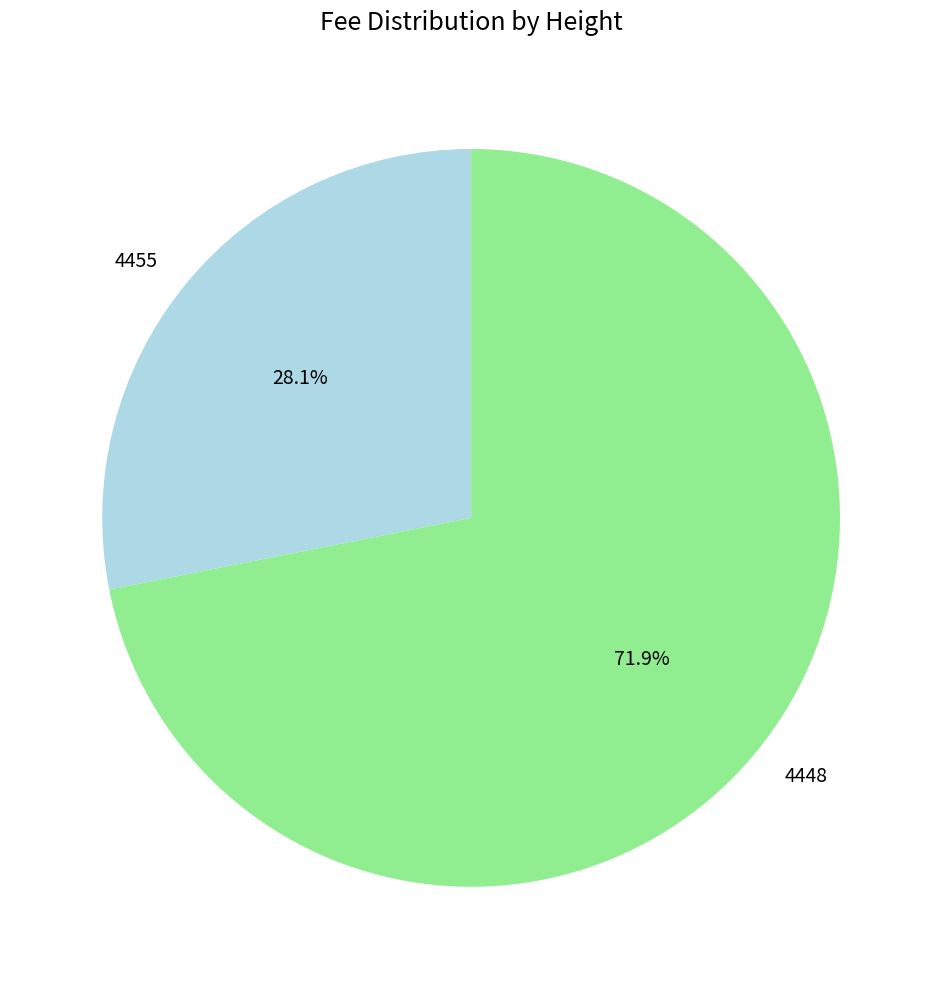

How much of the chart is everything except 4455?

71.9%